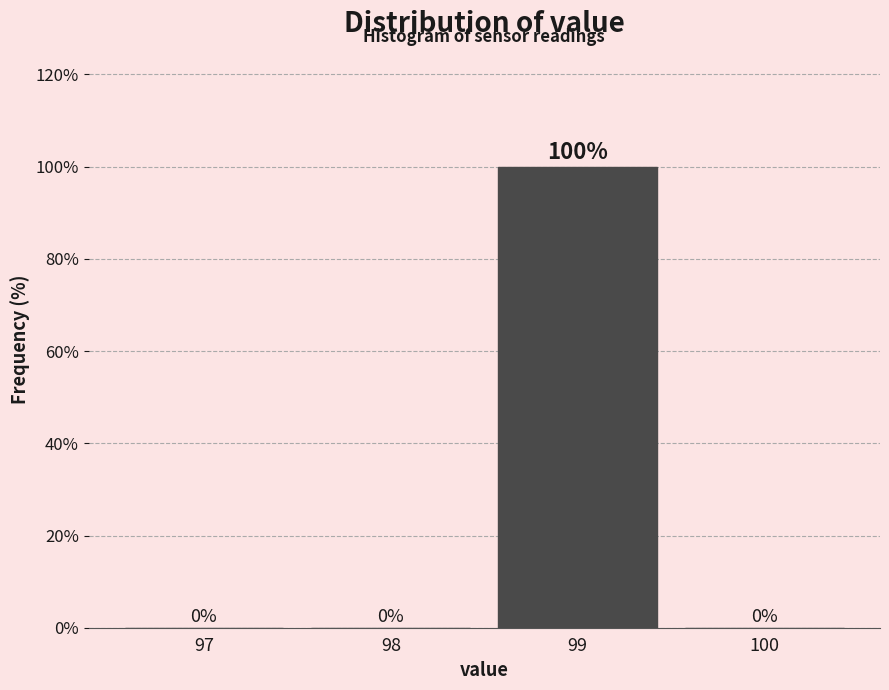

Reading left to right, what are all the values shown in this chart?

97=0	98=0	99=100	100=0